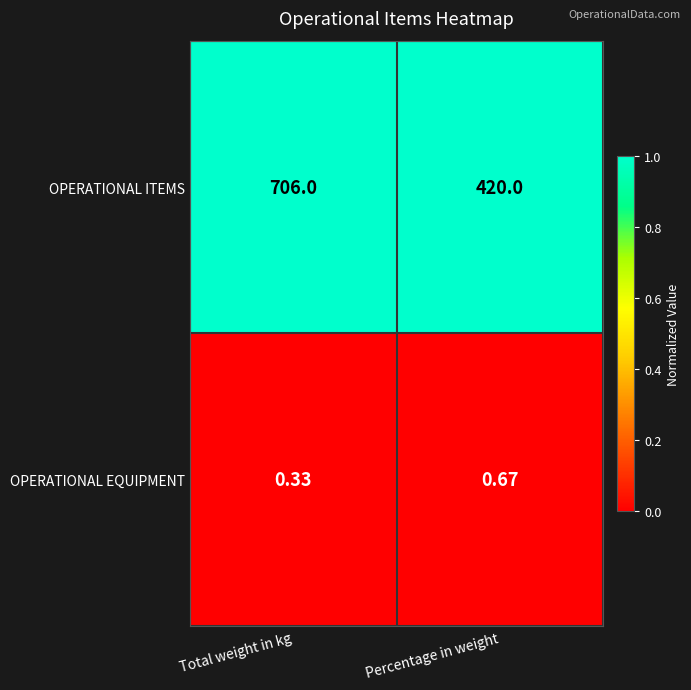

List the series in order of their overall mean, lowest first.

OPERATIONAL EQUIPMENT, OPERATIONAL ITEMS